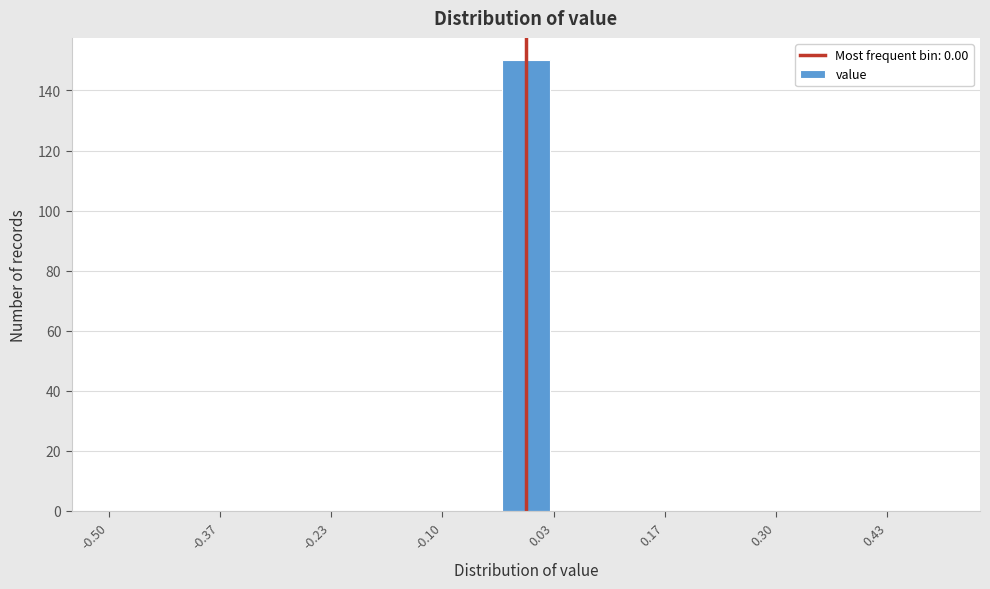

Read against the x-axis, roughly where is the centre of the tallest bar?

0.00